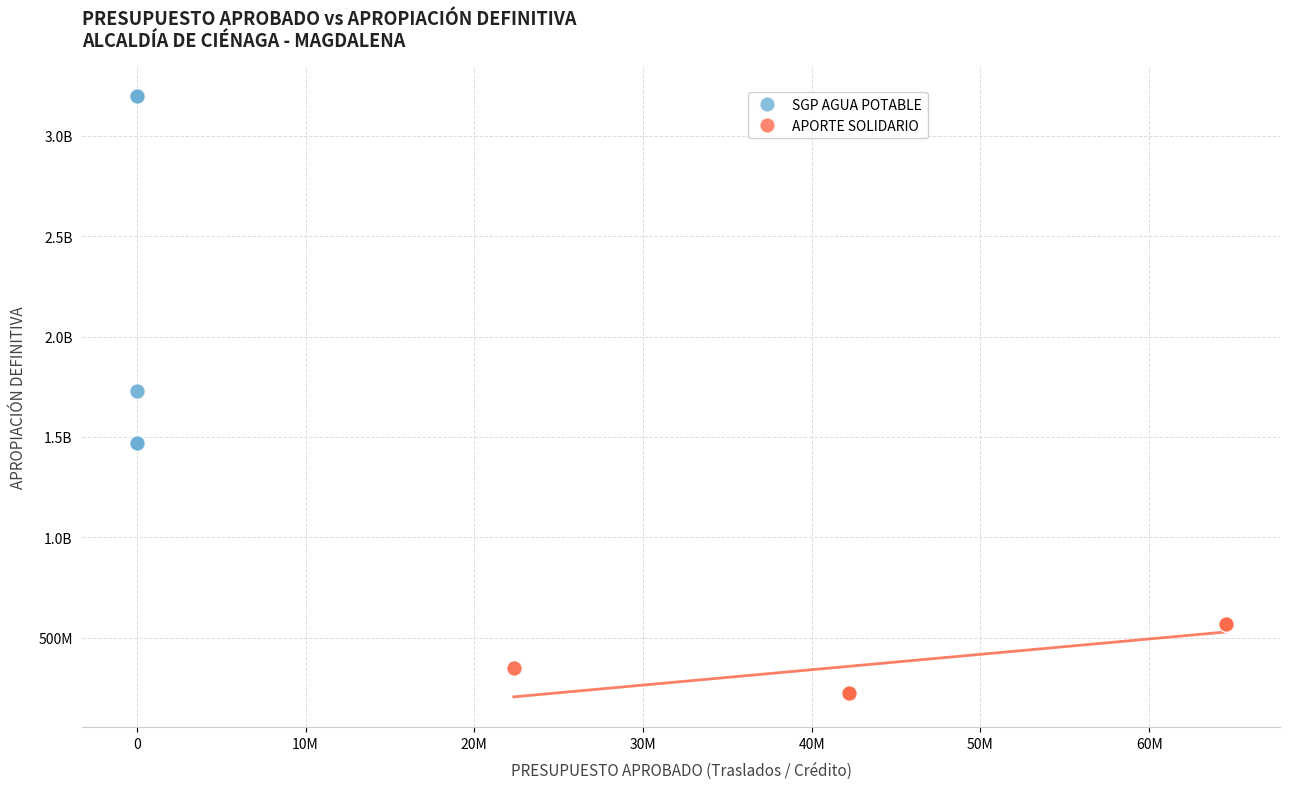

What are all the series names shown in the legend?

SGP AGUA POTABLE, APORTE SOLIDARIO